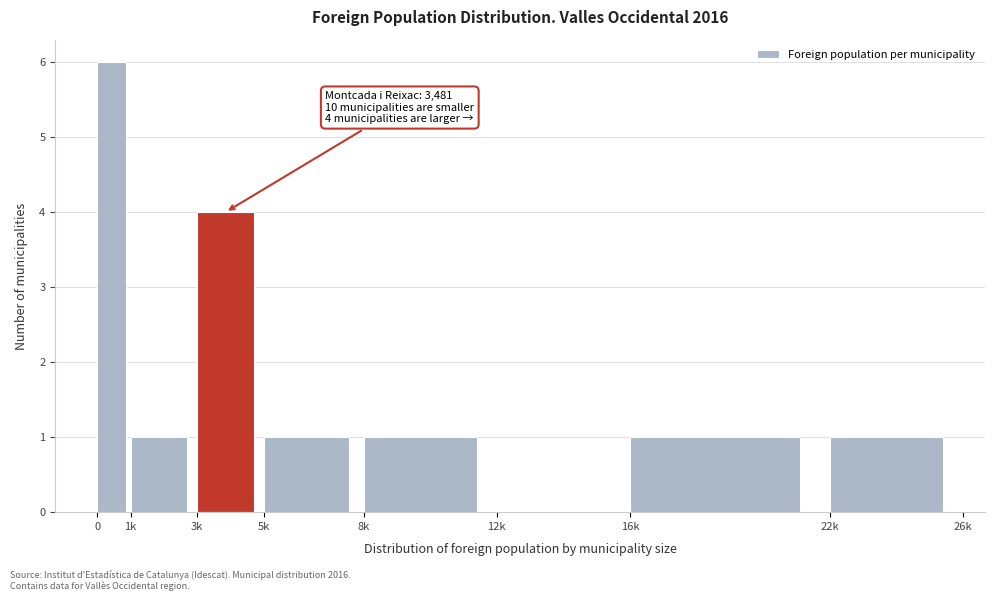

Reading left to right, list all the values displayed in this chart.

0=6	1k=1	3k=4	5k=1	8k=1	12k=0	16k=1	22k=1